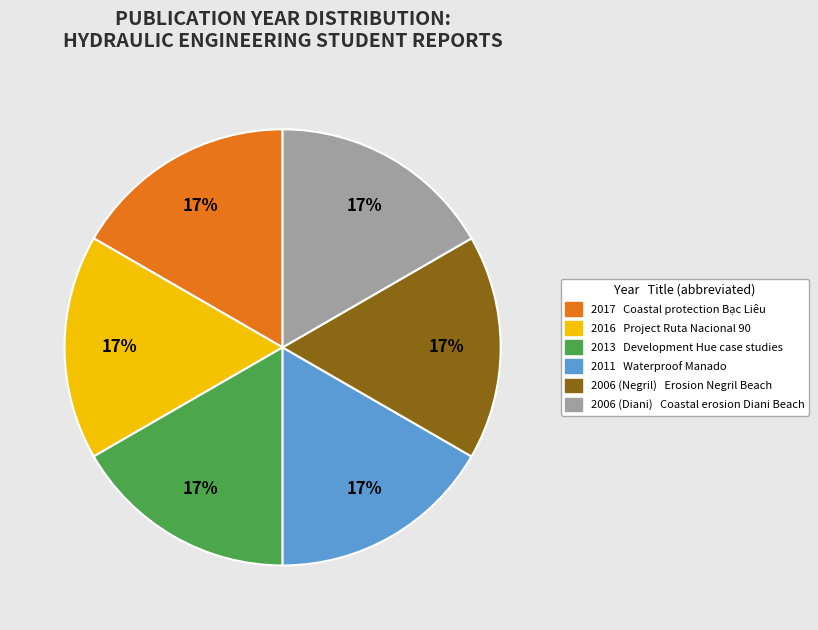

To the nearest percent, what portion does 2011 represent?

17%